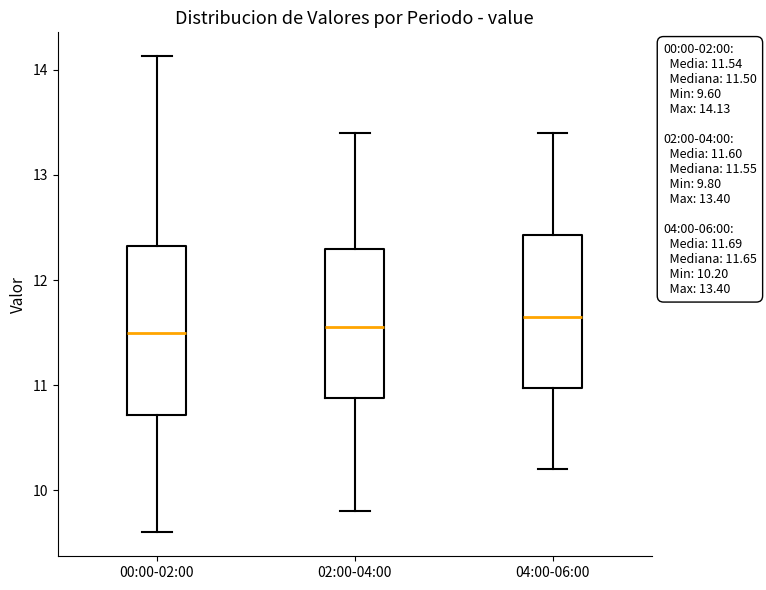

Comparing the boxes themselves (not the whiskers), which one is the tallest?

00:00-02:00